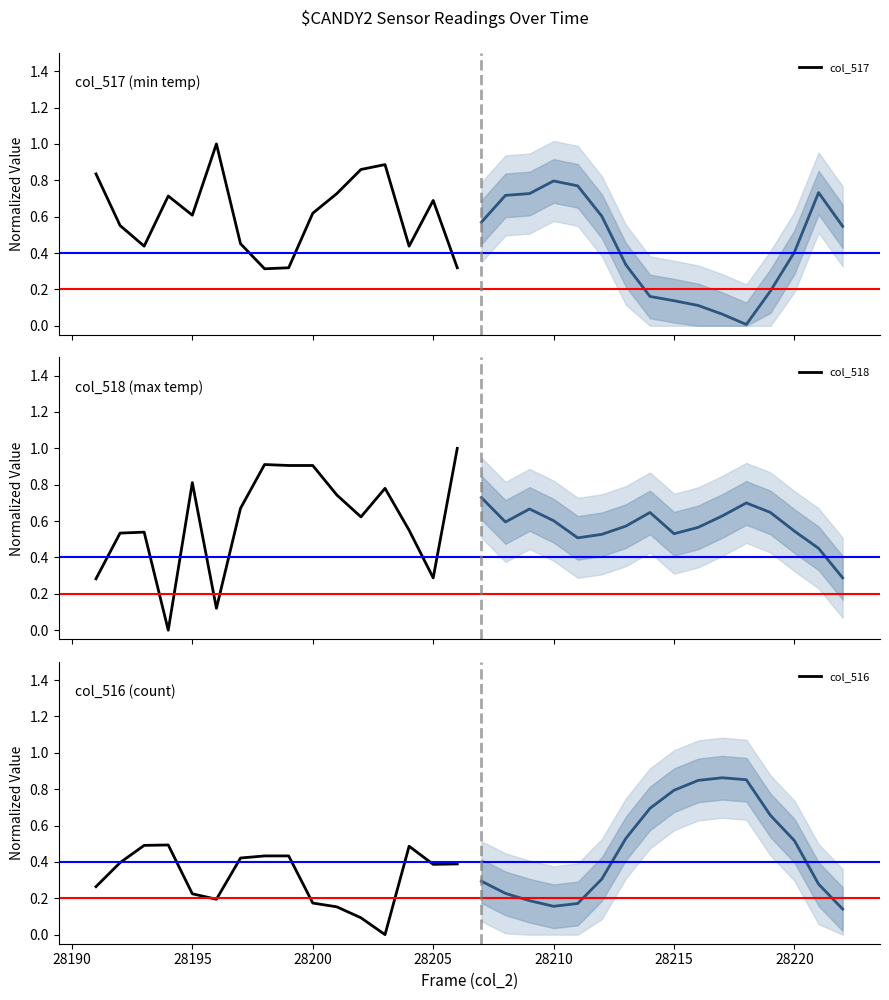

What is the maximum value for col_517?

1.0